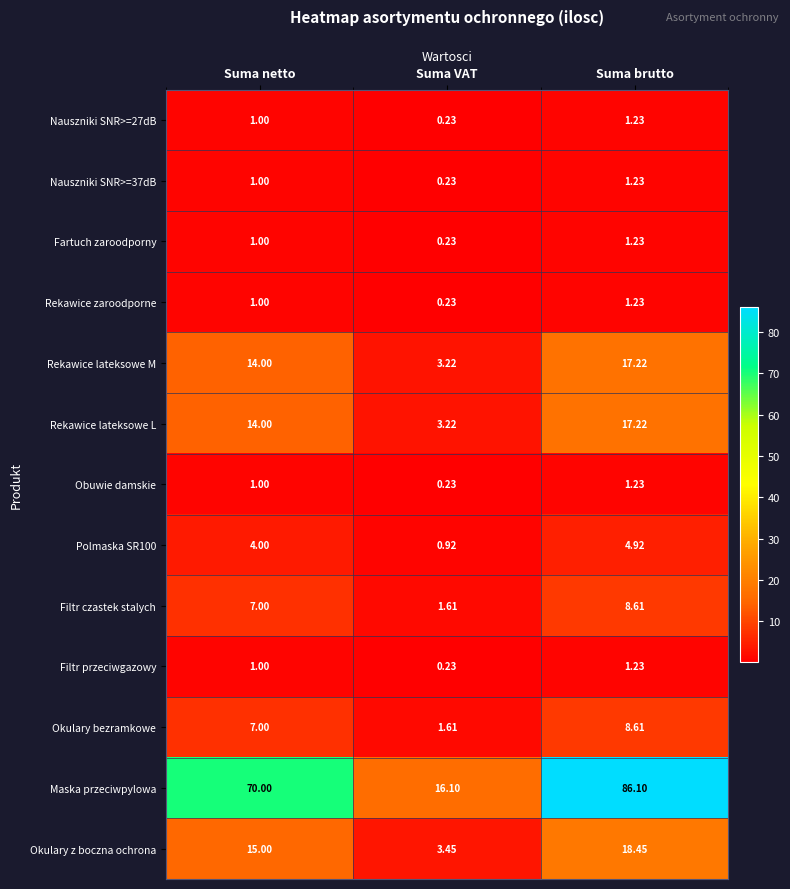

Which series changed the most between Suma netto and Suma VAT?

Maska przeciwpylowa